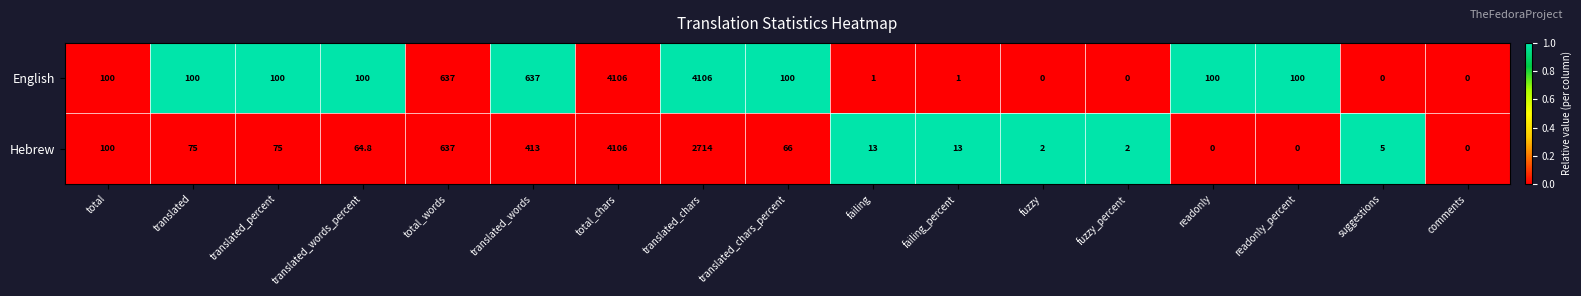

The Hebrew series shows 0.9 at fuzzy_percent. True or false?

False